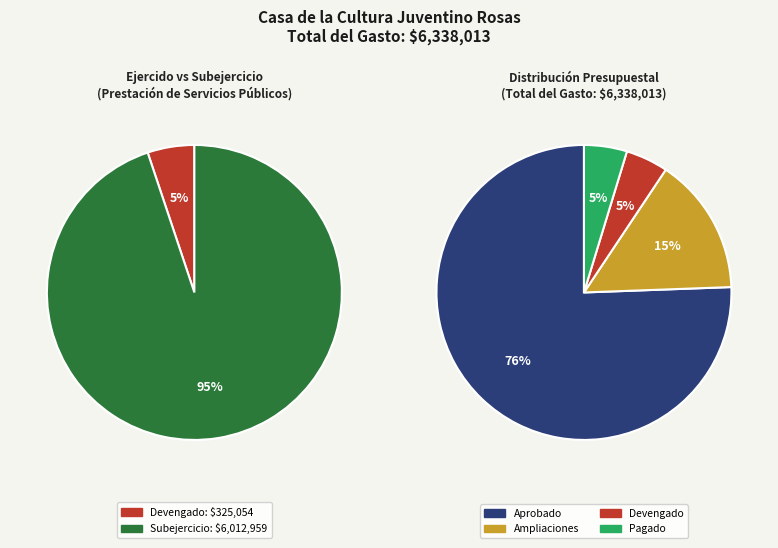

To the nearest percent, what portion does Devengado represent?

5%